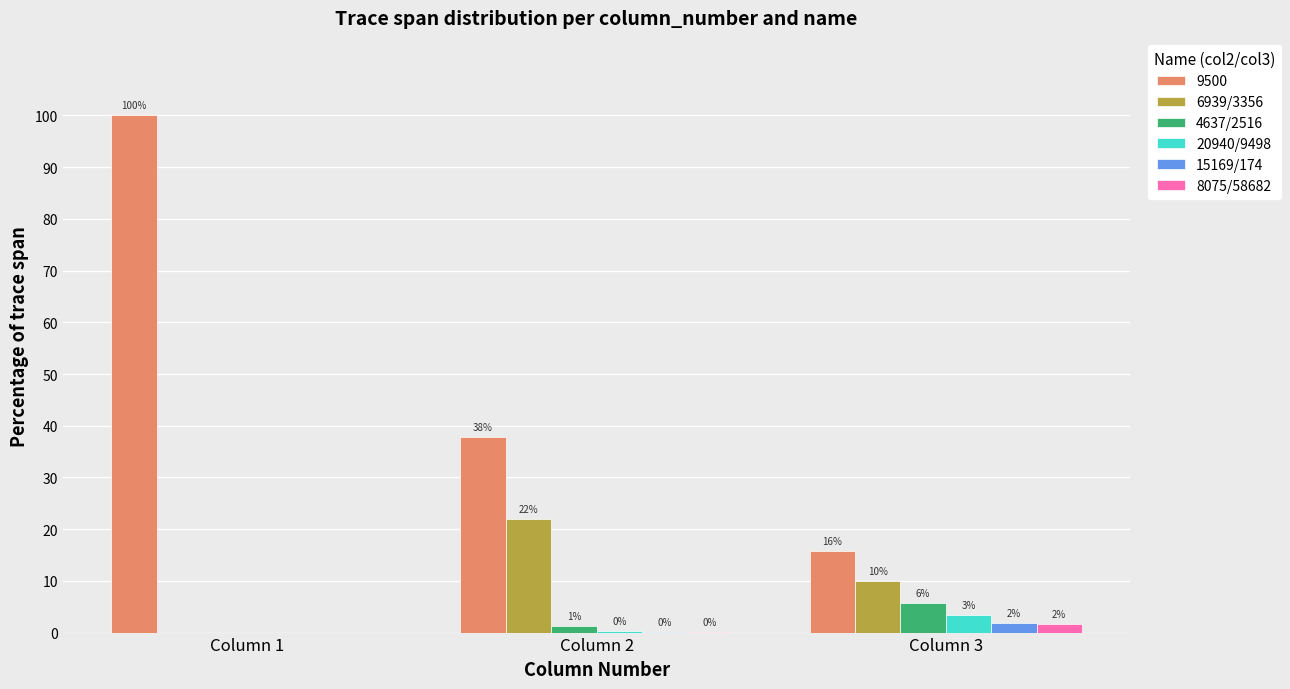

What are all the series names shown in the legend?

9500, 6939/3356, 4637/2516, 20940/9498, 15169/174, 8075/58682